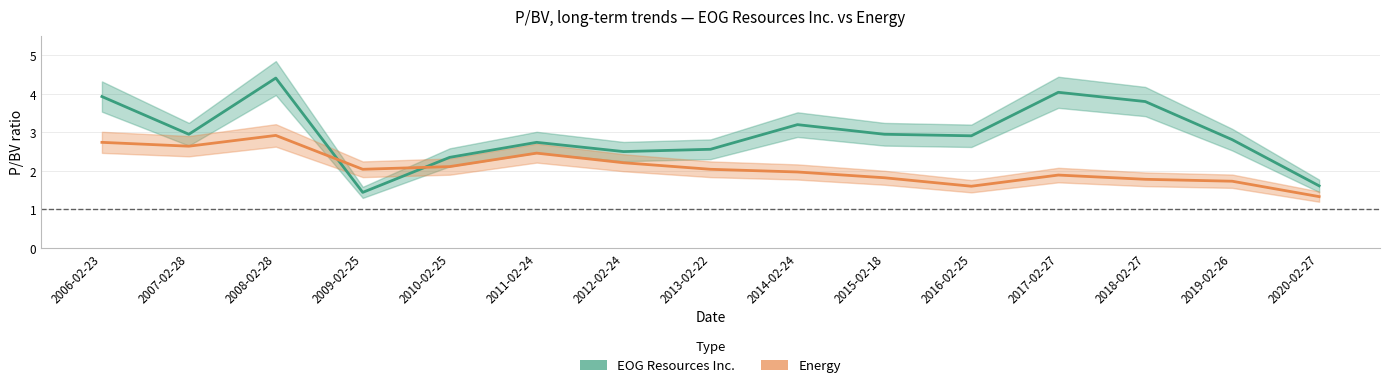

What is the label of the 3rd point from the left?

2008-02-28